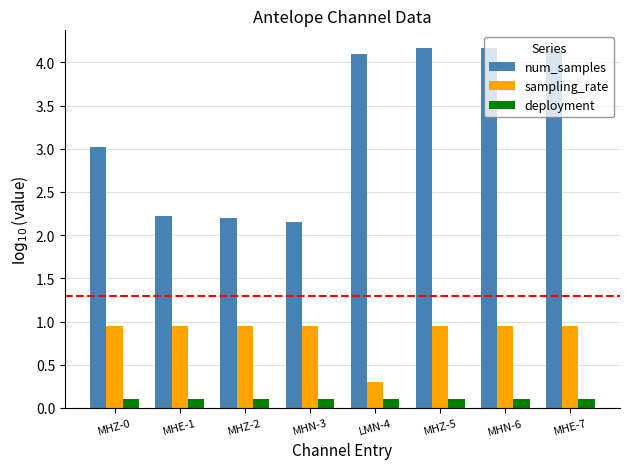

The value of sampling_rate at LMN-4 is 0.3. True or false?

True